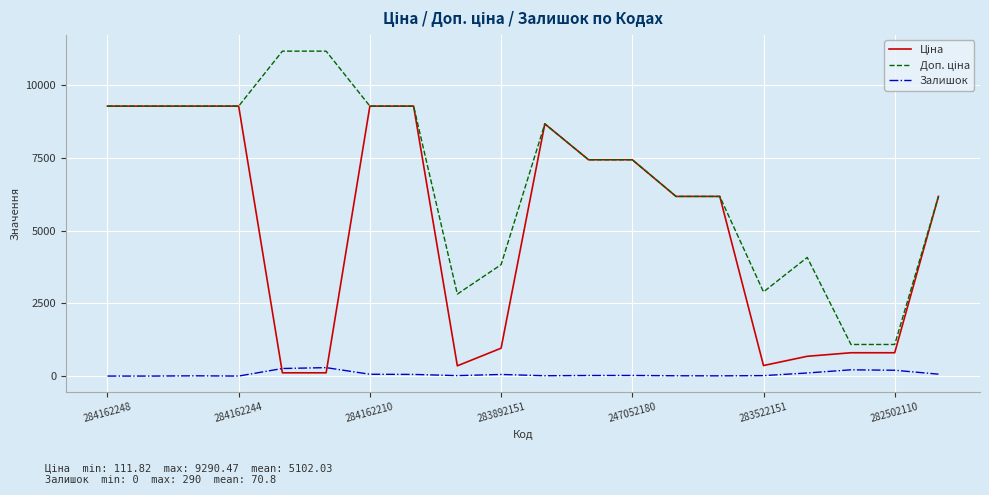

Does the chart display data point markers on the line(s)?

No